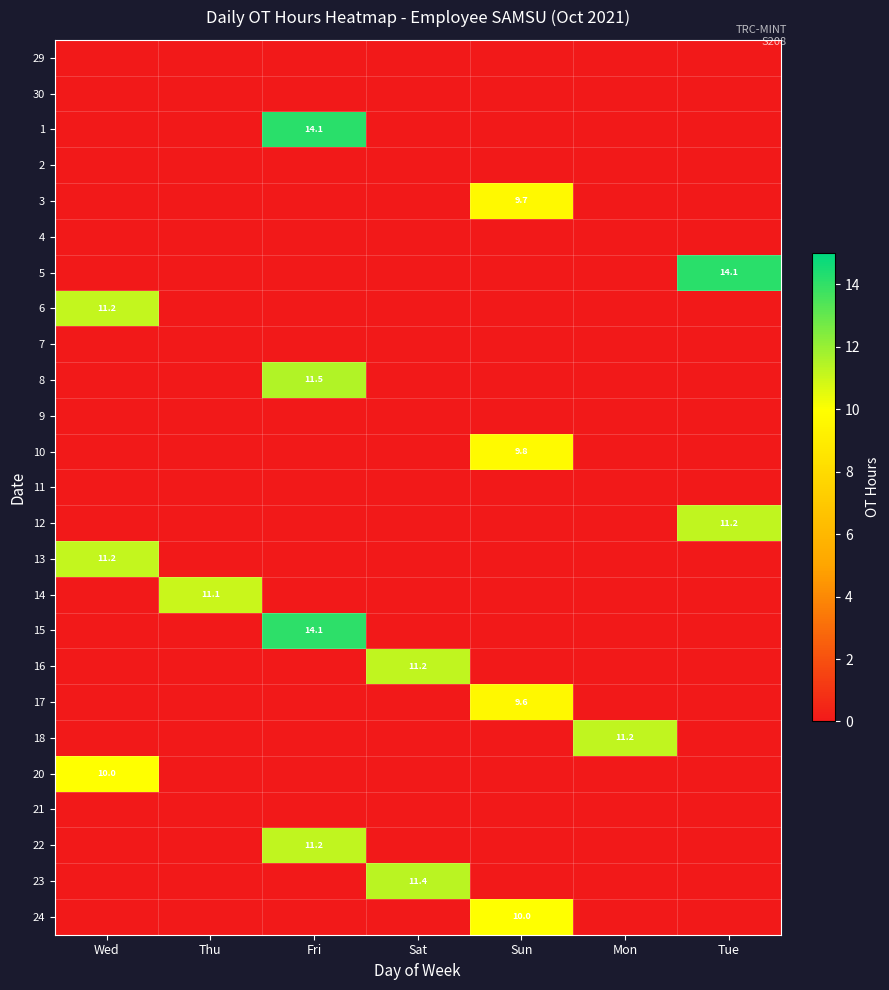

The value of 20 at Wed is 10.0. True or false?

True